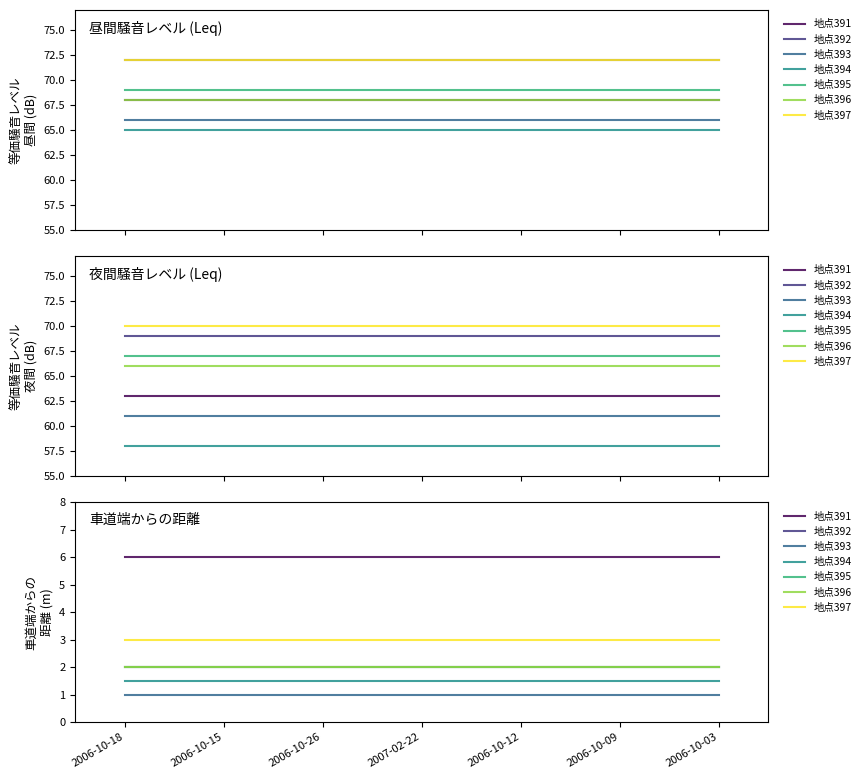

How many interior local valleys does the 等価騒音ﾚﾍﾞﾙ(Leq)／夜間(dB) series have?

2